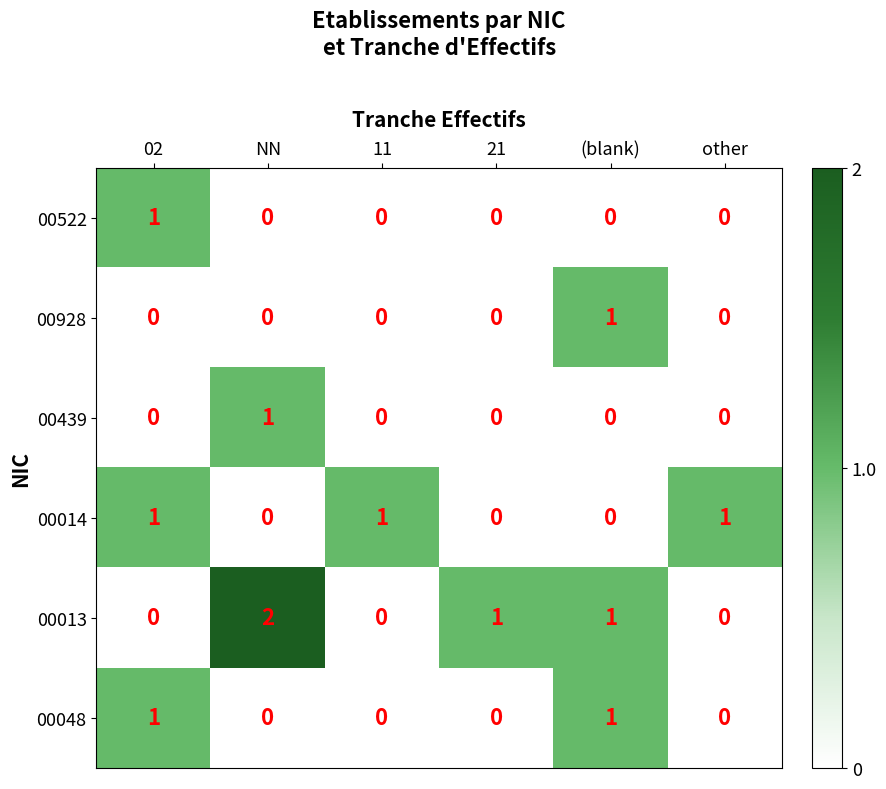

Which category has the highest value in the 00439 series?

NN